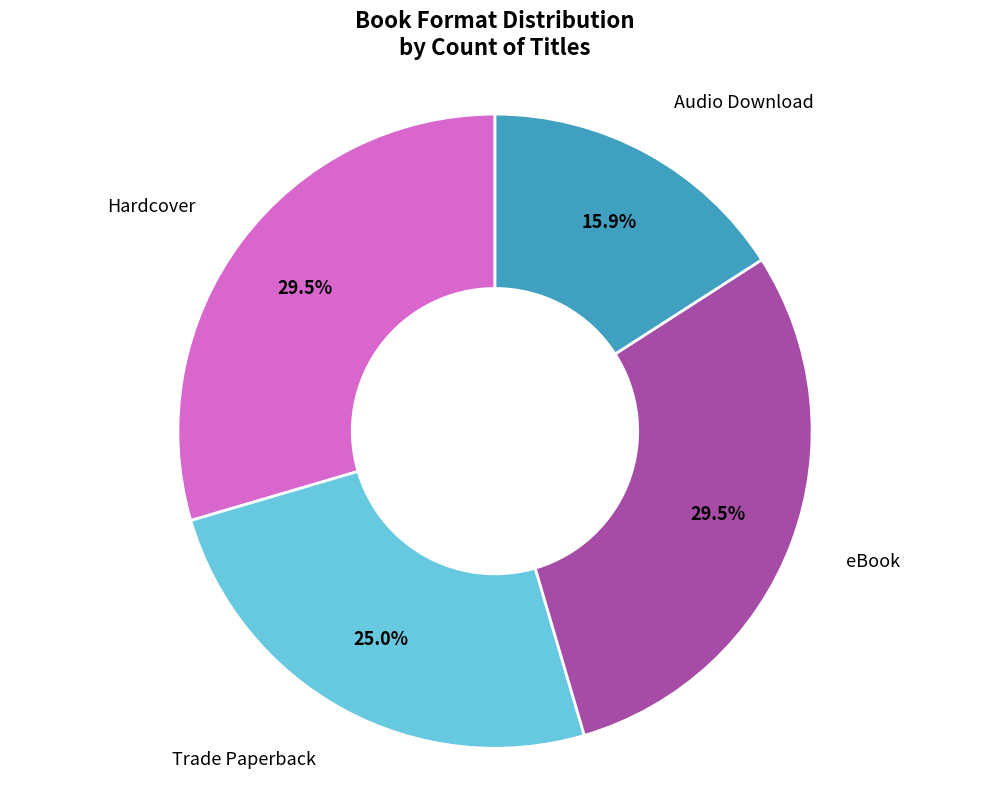

Which category has the smallest portion of the pie?

Audio Download